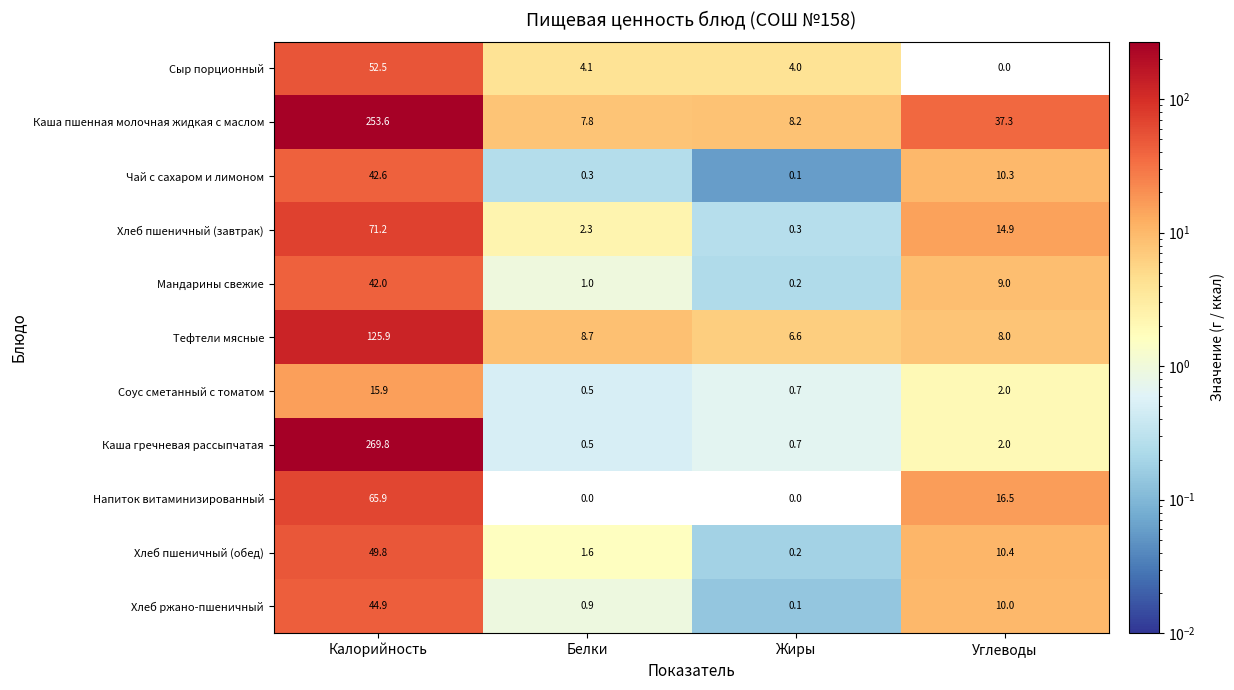

Where is Соус сметанный с томатом nearest to the value 8?

Углеводы